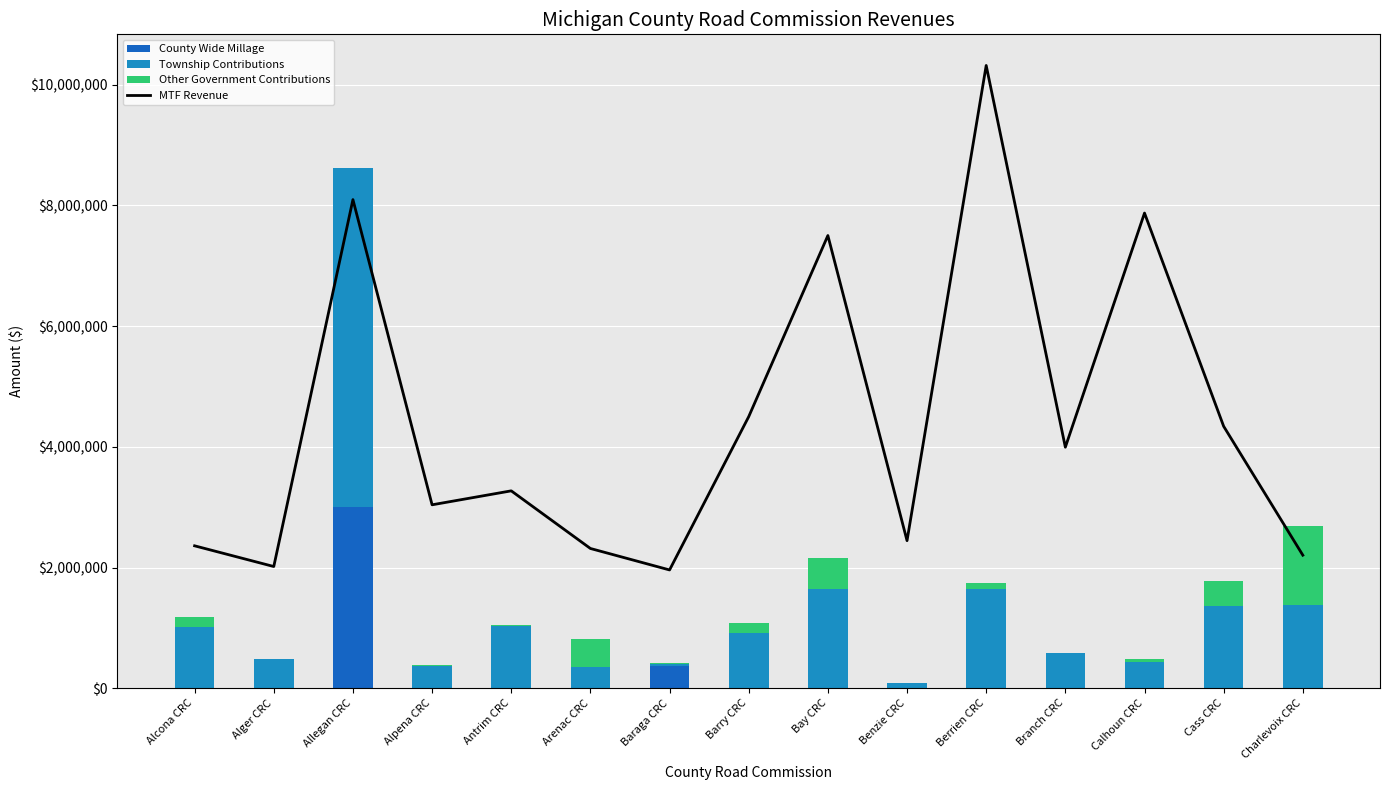

How many values in the Other Government Contributions series exceed 55749?

8